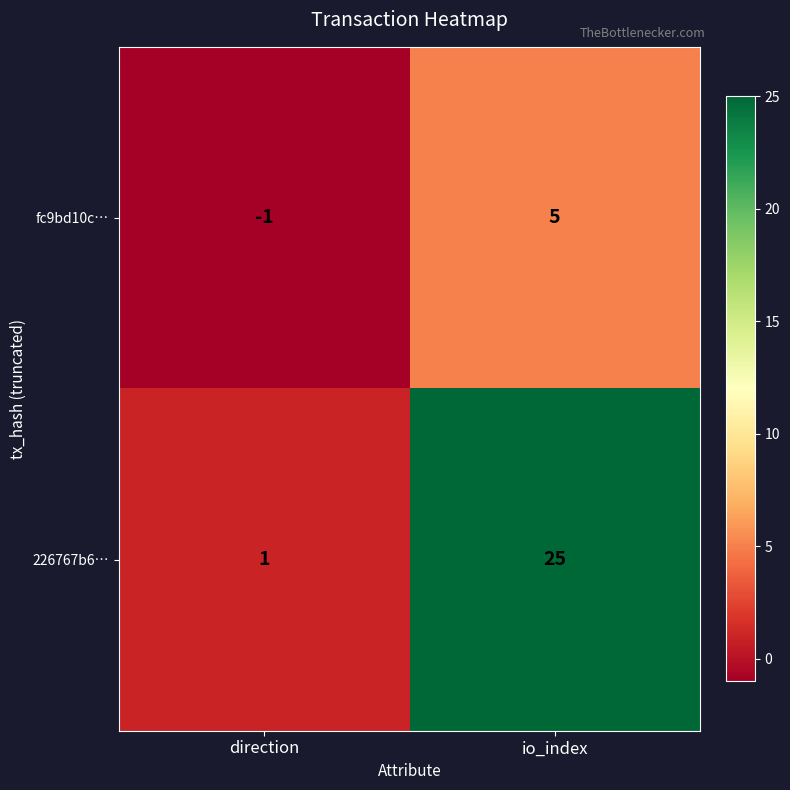

Reading left to right, extract all data points from this chart.

fc9bd10c…: -1	5
226767b6…: 1	25